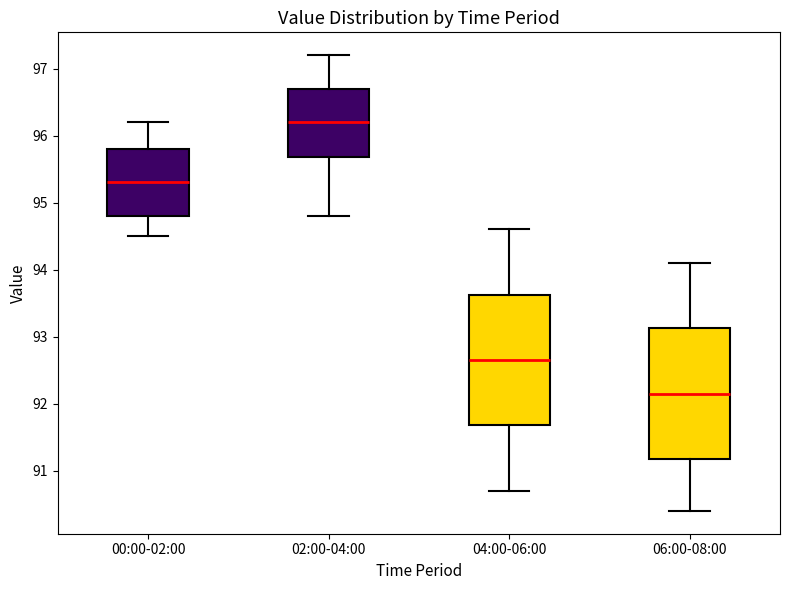

Where is the upper edge of the box for 04:00-06:00 on the y-axis? The values are not printed on the chart, so give them approximately, as read against the axis.

93.6